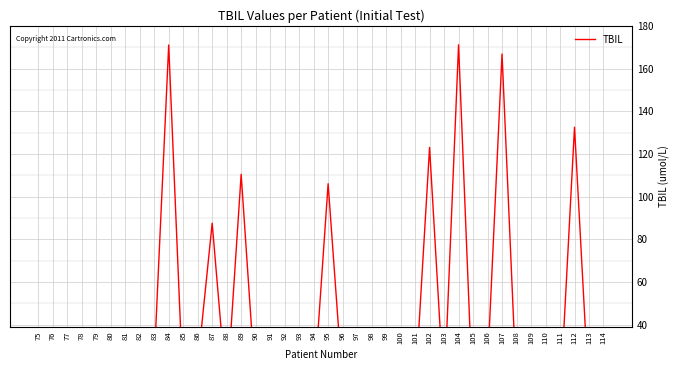

What is the average value?

34.9